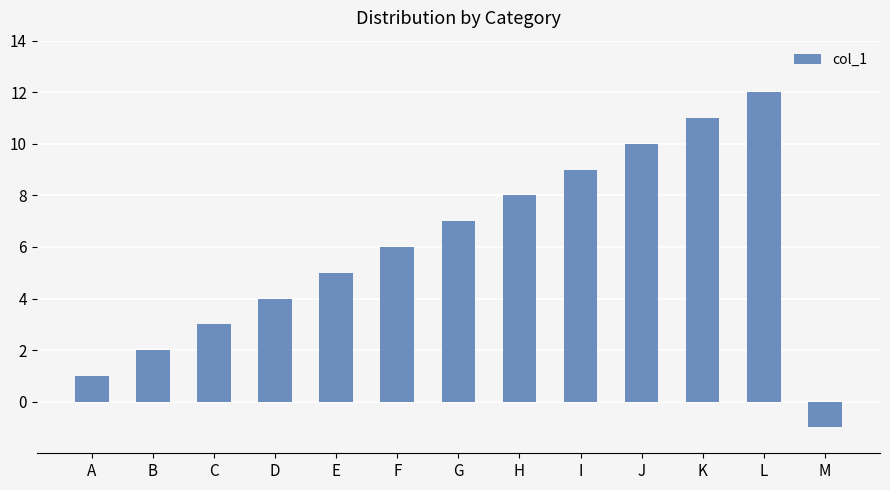

Reading right to left, transcribe all the data shown in this chart.

M=-1	L=12	K=11	J=10	I=9	H=8	G=7	F=6	E=5	D=4	C=3	B=2	A=1